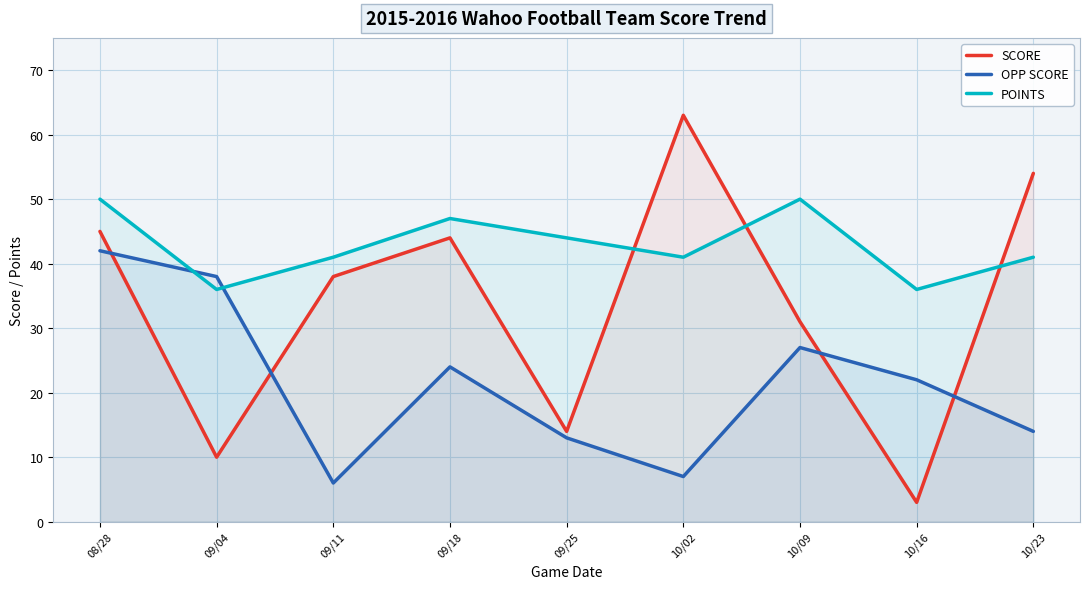

What position from the left is 10/02?

6